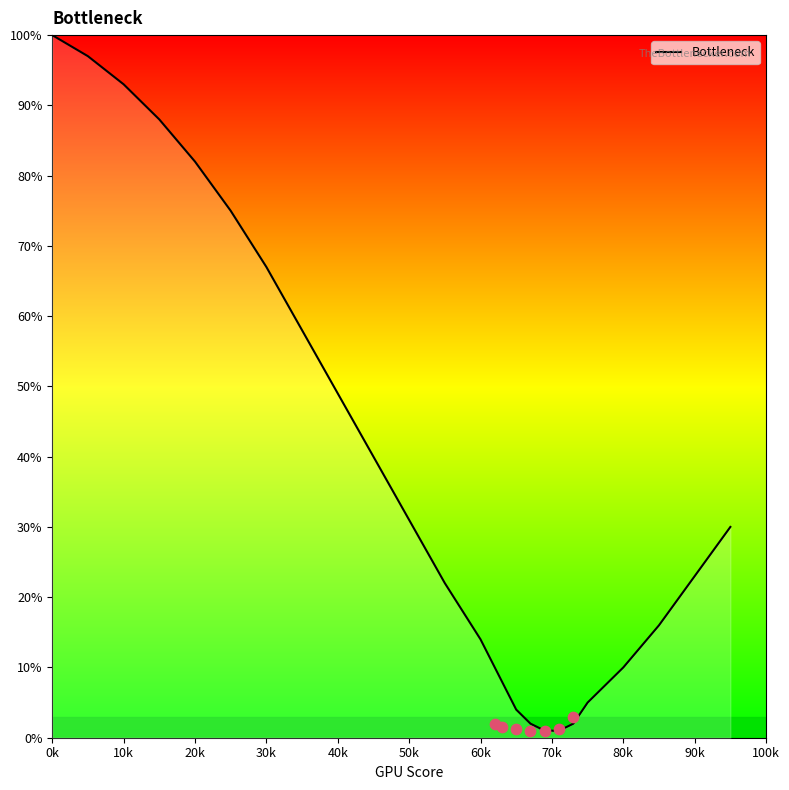

The value of Bottleneck at 40k is 10. True or false?

False